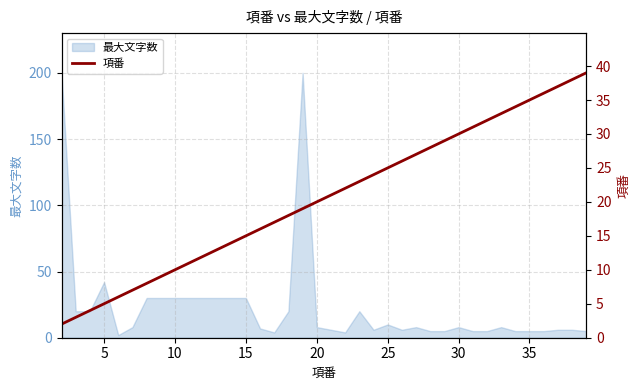

Where is 最大文字数 nearest to the value 101?

5